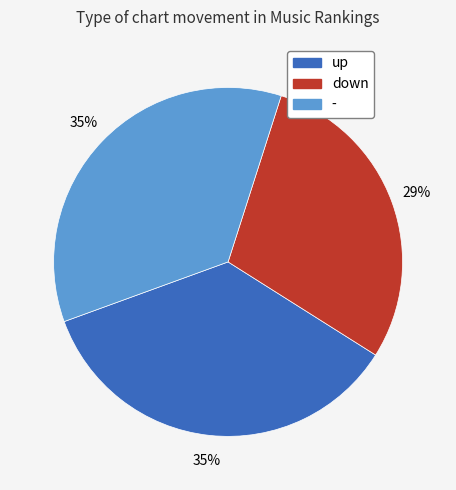

To the nearest percent, what is the combined percentage of up and -?

71%